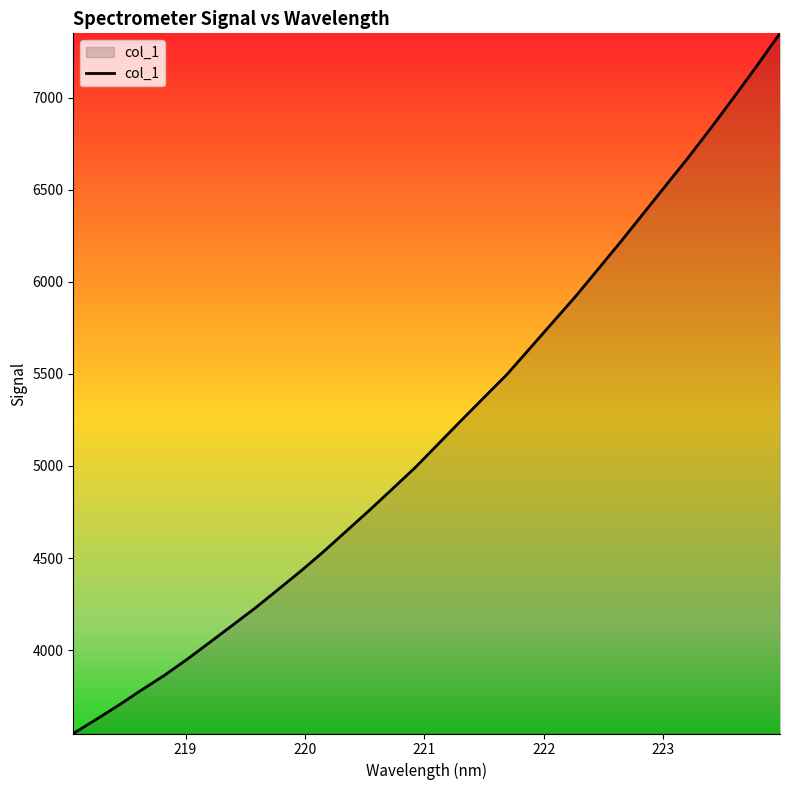

What is the minimum value shown in the chart?

3547.2